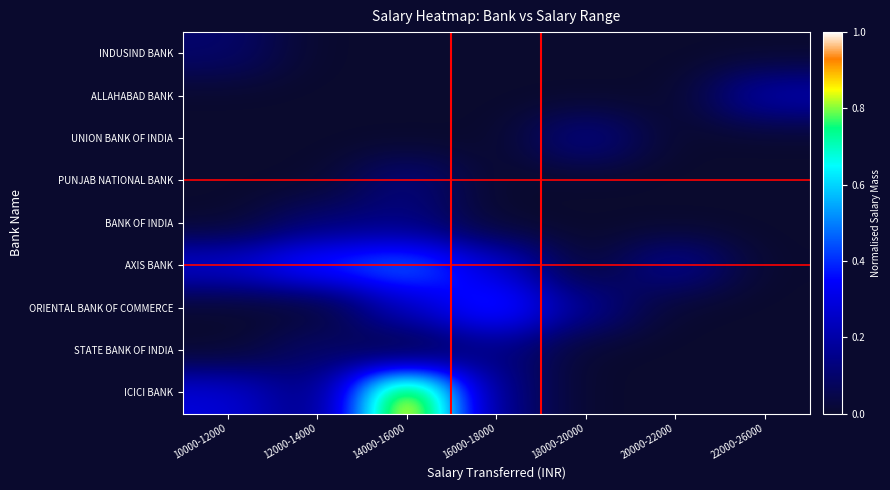

What is the total value across all series at 10000-12000?

0.7